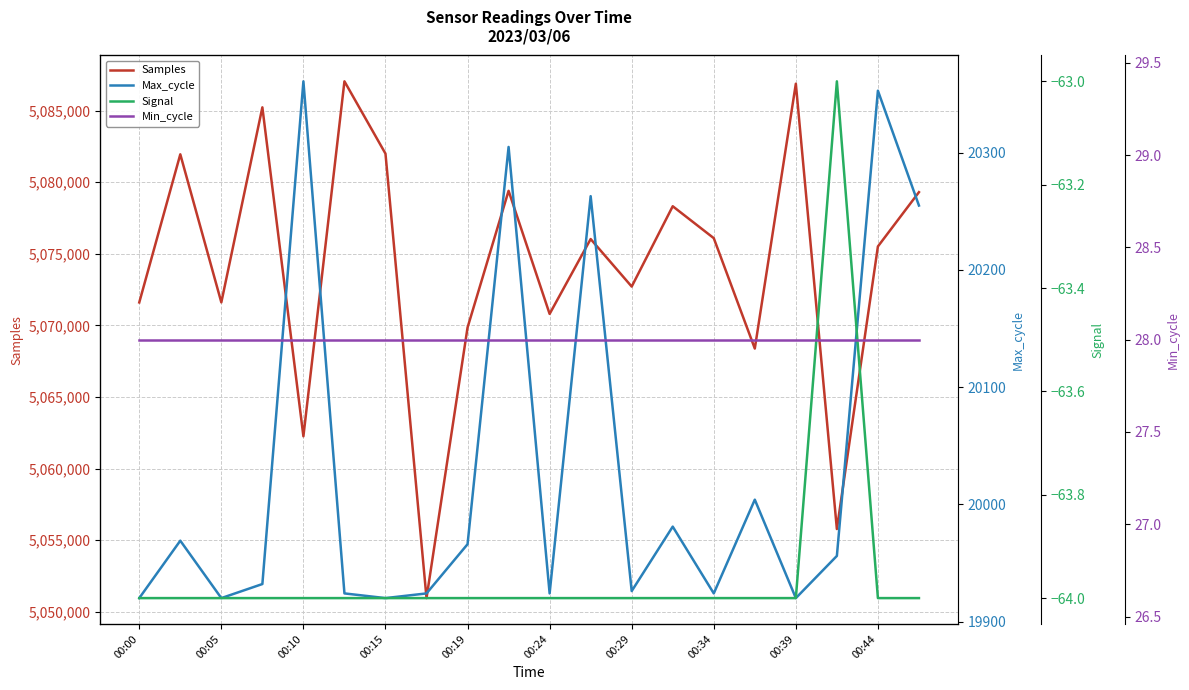

True or false: Signal and Min_cycle cross at least once.

False